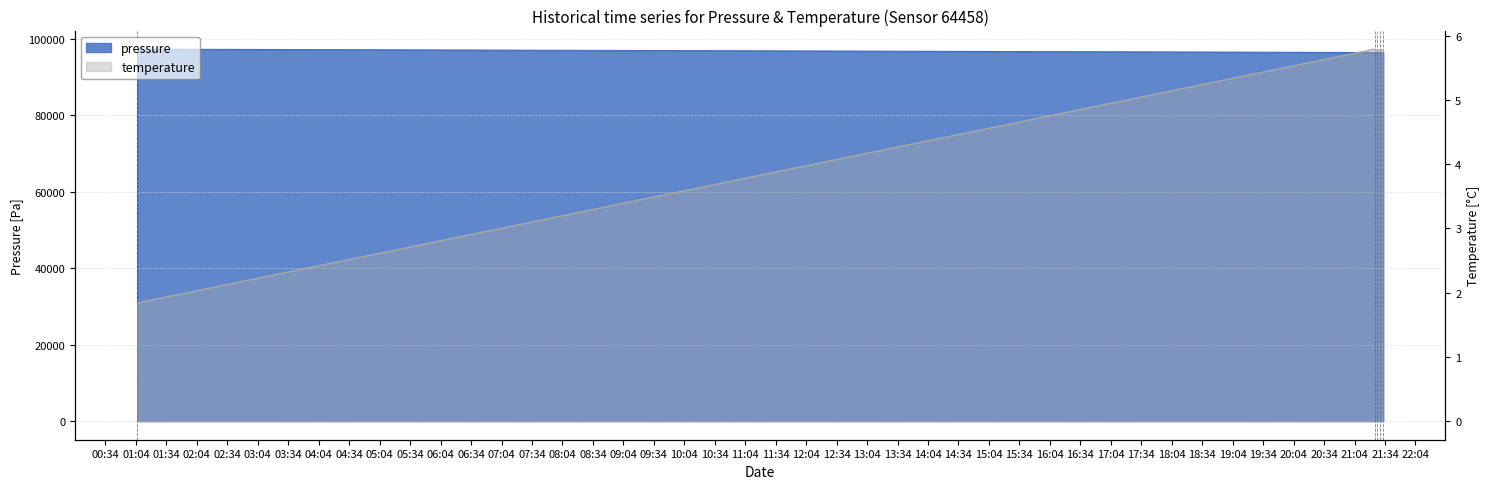

How many data points in temperature are above 5?

4